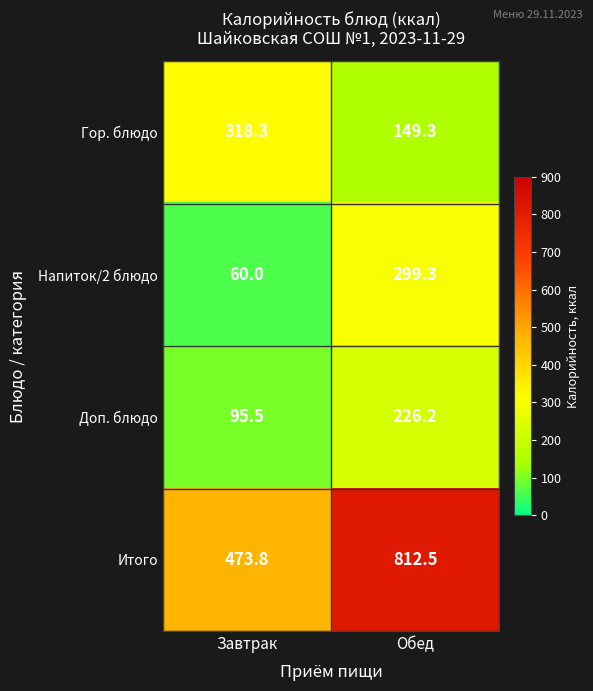

Reading right to left, transcribe all the data shown in this chart.

Гор. блюдо: 149.3	318.3
Напиток/2 блюдо: 299.3	60.0
Доп. блюдо: 226.2	95.5
Итого: 812.5	473.8